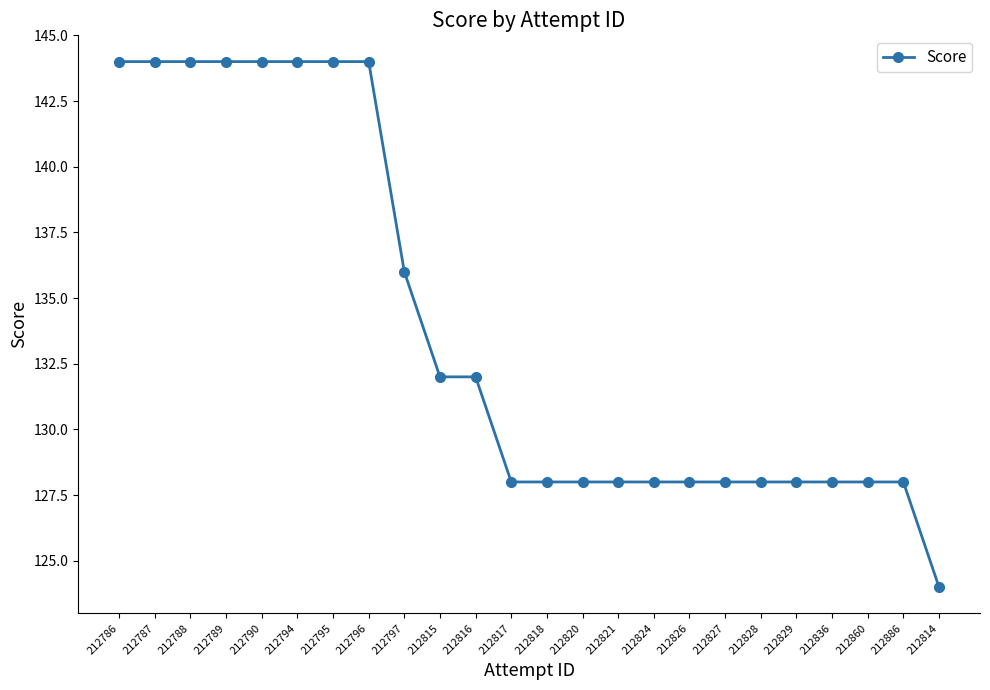

True or false: the data shows 128 at 212828.

True